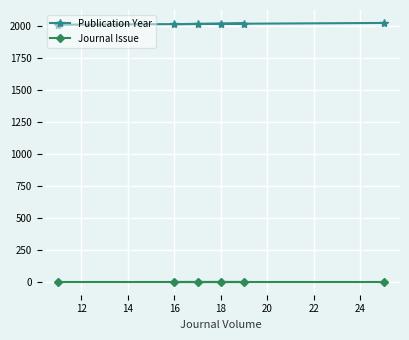

What is the highest value of the Publication Year series?

2024